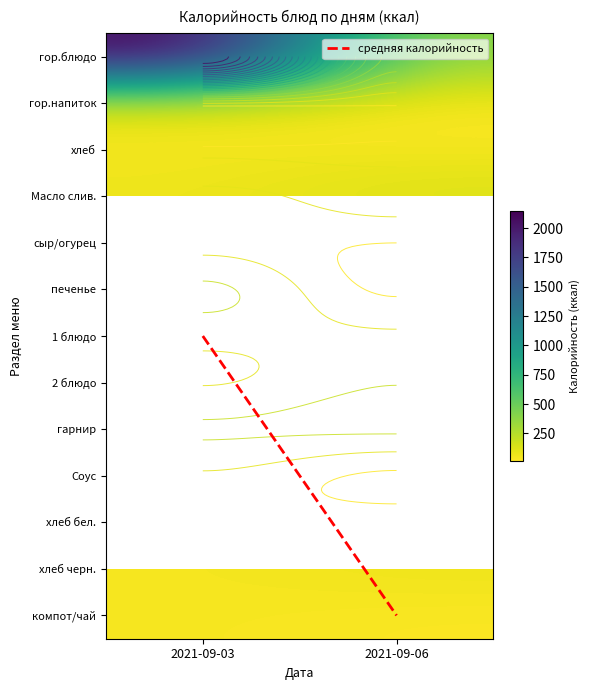

What is the spread (max minus min) of values at 2021-09-06?

328.0